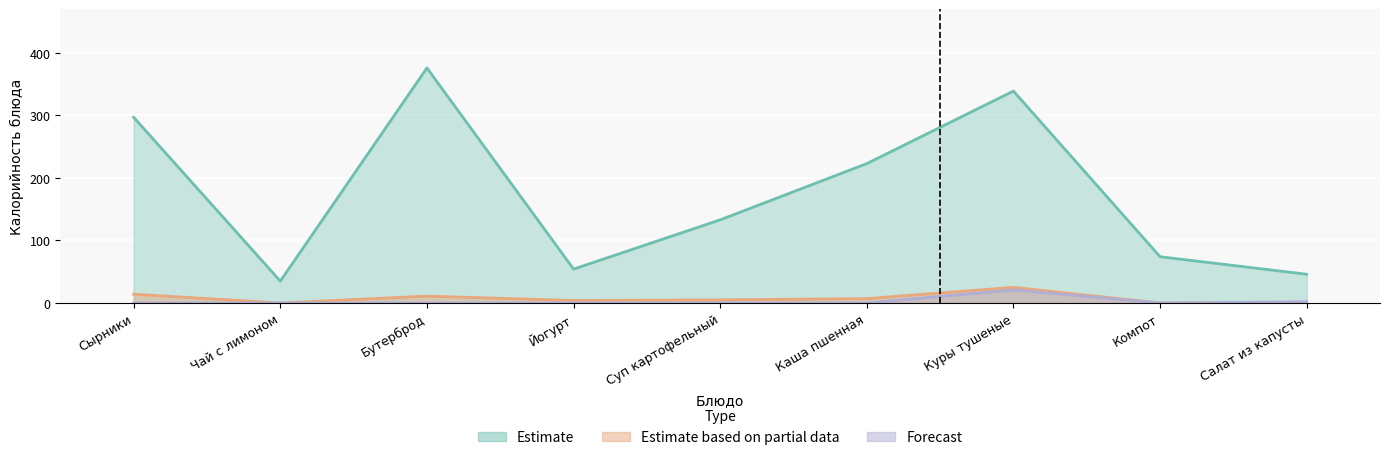

Which series has the largest range (max minus min)?

Estimate